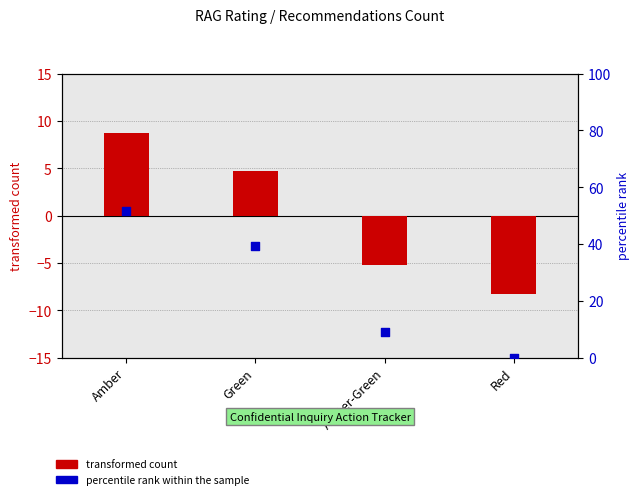

Is the value of percentile rank within the sample at Red greater than the value of transformed count at Amber?

No